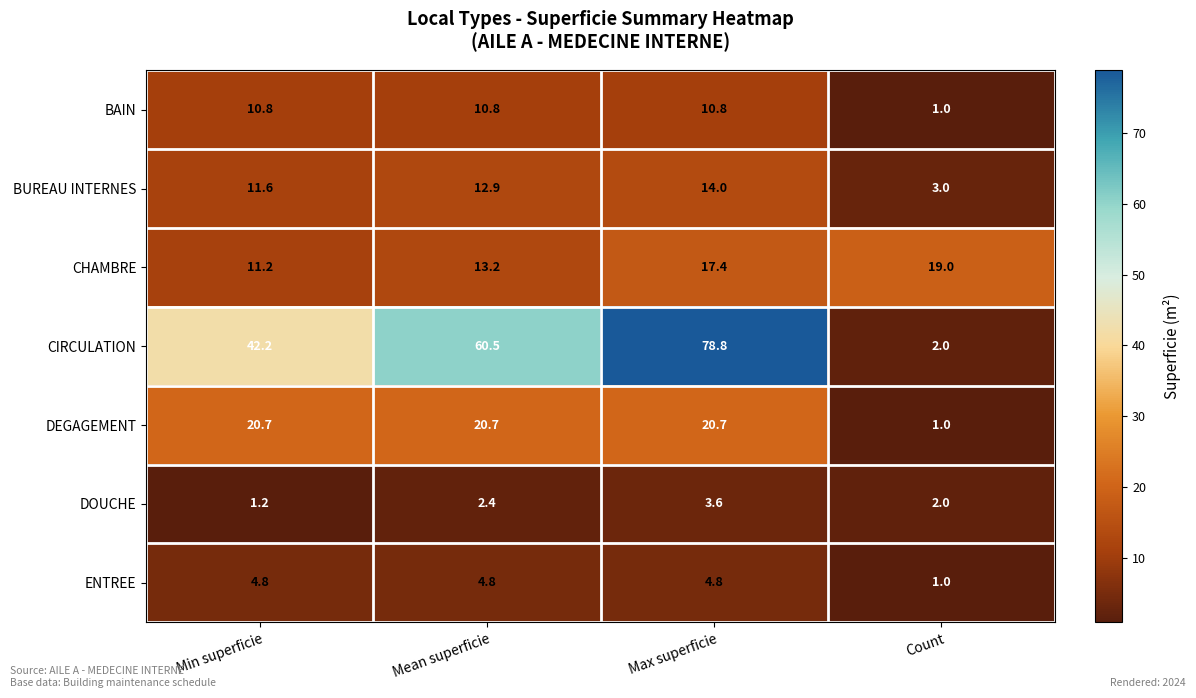

Is it true that BUREAU INTERNES equals 11.6 at Min superficie?

True